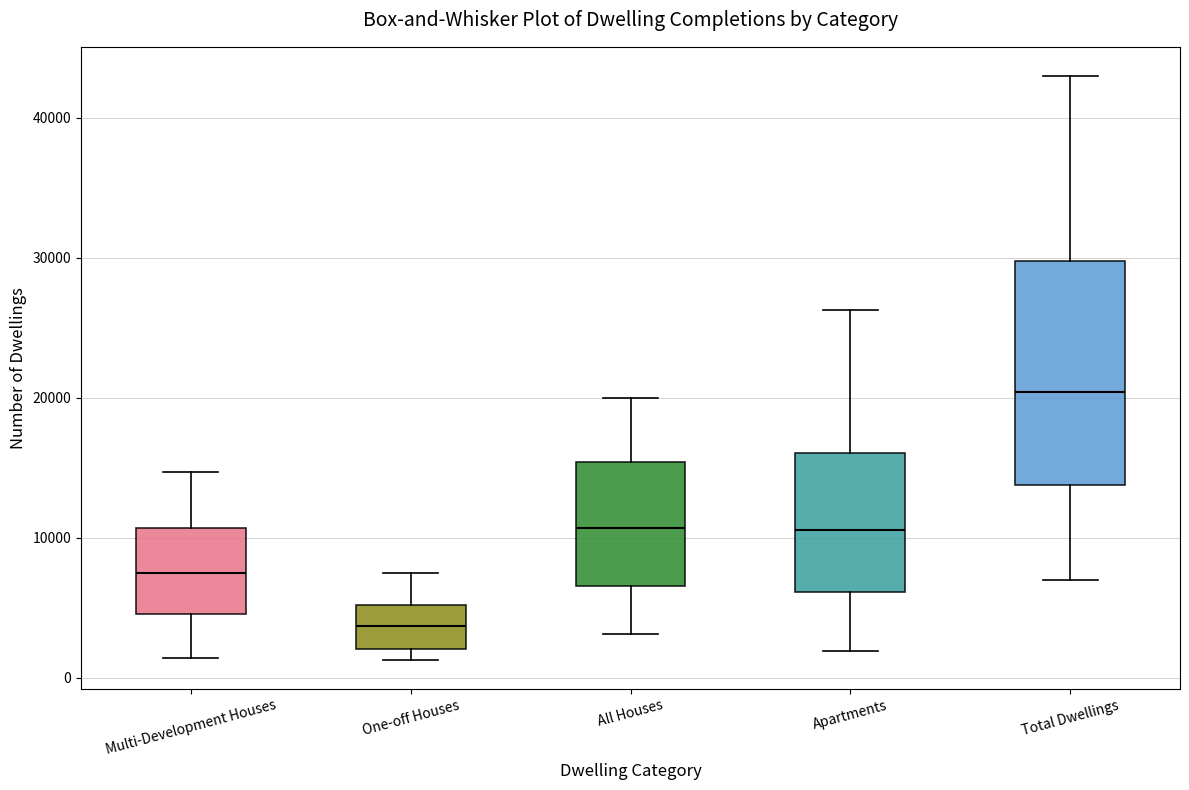

Reading left to right, read every box against the y-axis: the position of its median line, the range the box covers, and the ends of its whiskers. The values are not printed on the chart, so give them approximately, as read against the axis.

Multi-Development Houses: median 7000, box 5000 to 11000, whiskers 1000 to 15000
One-off Houses: median 4000, box 2000 to 5000, whiskers 1000 to 7000
All Houses: median 11000, box 7000 to 15000, whiskers 3000 to 20000
Apartments: median 11000, box 6000 to 16000, whiskers 2000 to 26000
Total Dwellings: median 20000, box 14000 to 30000, whiskers 7000 to 43000